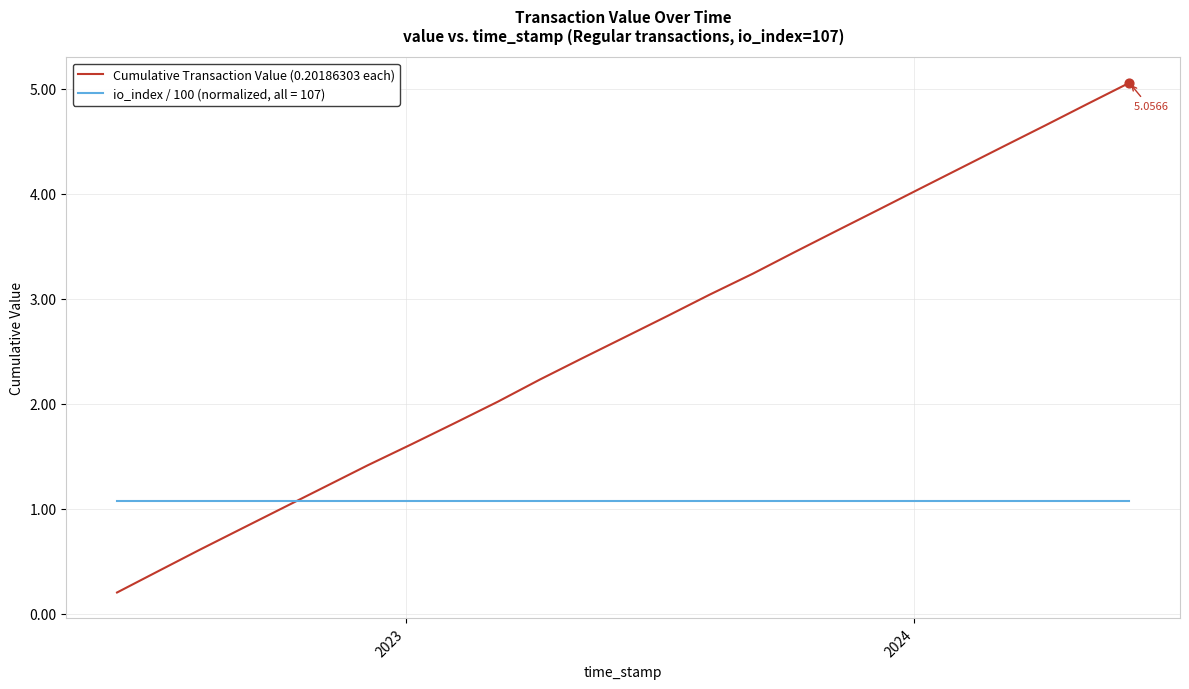

Which series has the widest spread of values?

Cumulative Transaction Value (0.20186303 each)